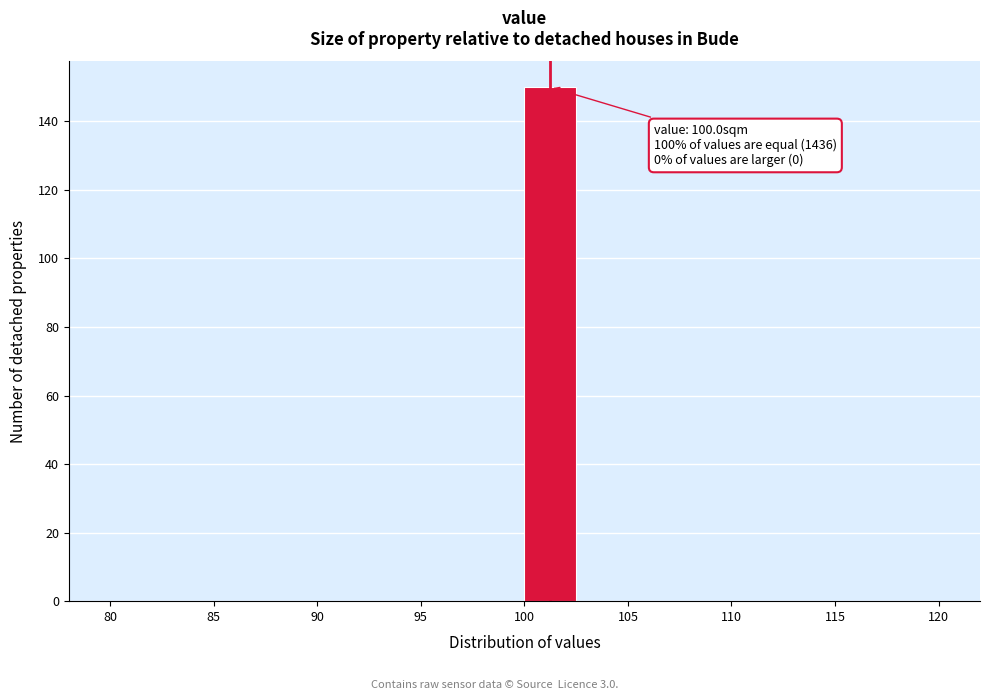

Which range on the x-axis has the tallest bar?

100.0 to 102.5